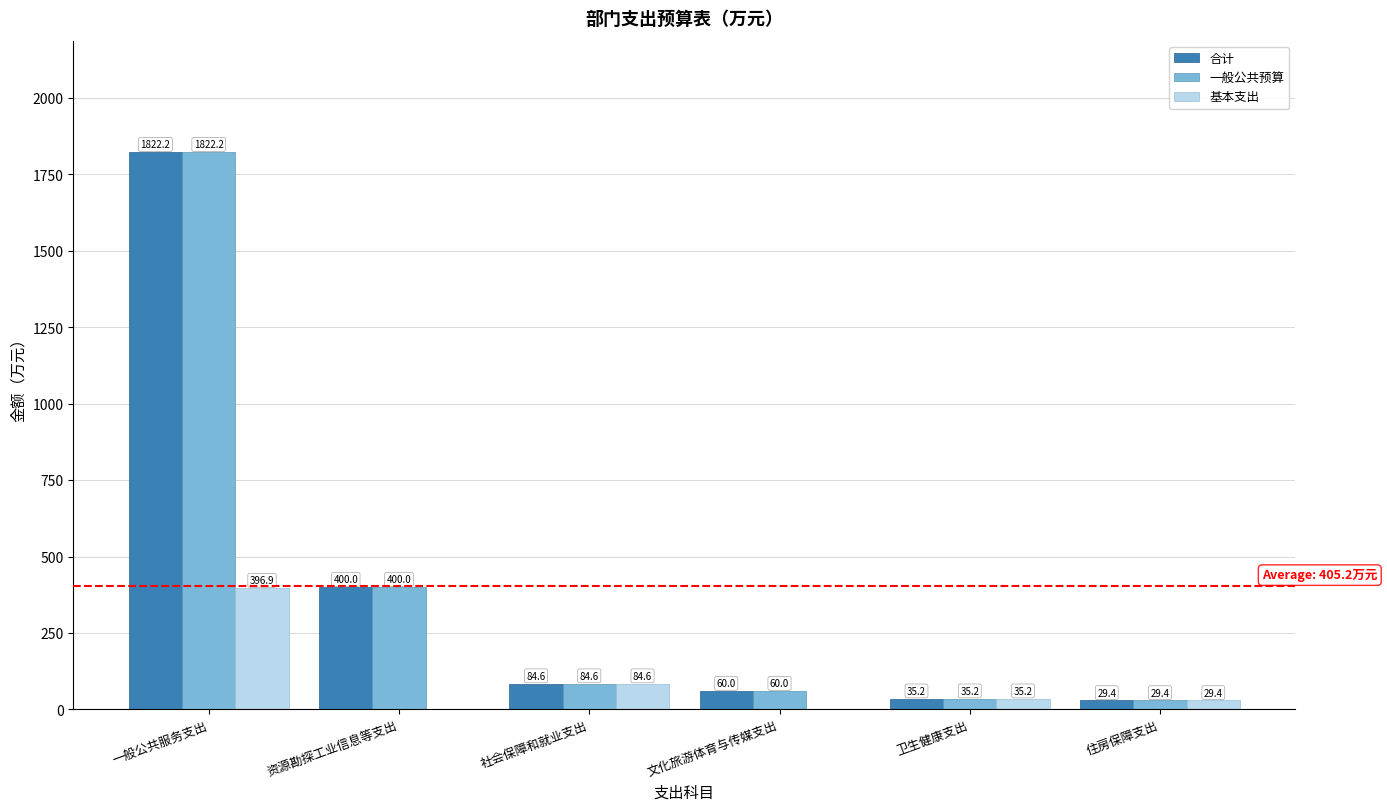

What is the sum of the 合计 values at 资源勘探工业信息等支出 and 住房保障支出?

429.4